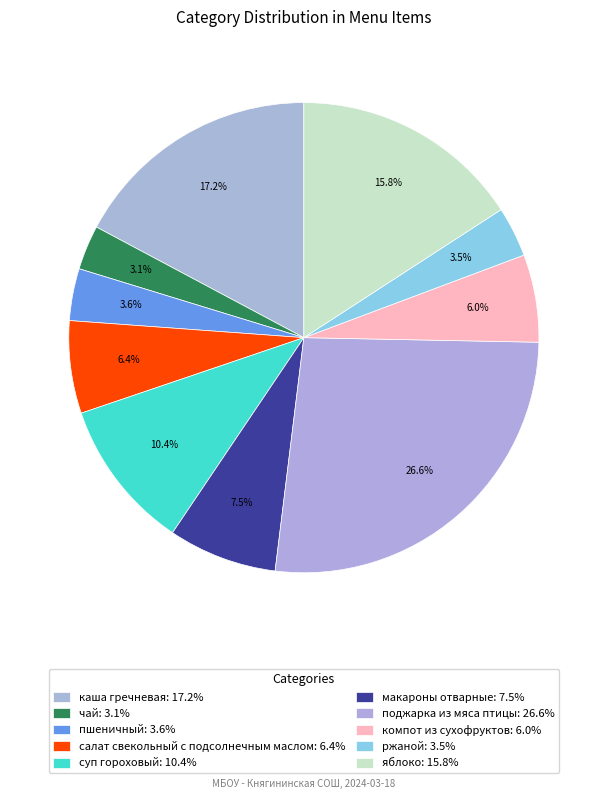

Which category has the smallest portion of the pie?

чай